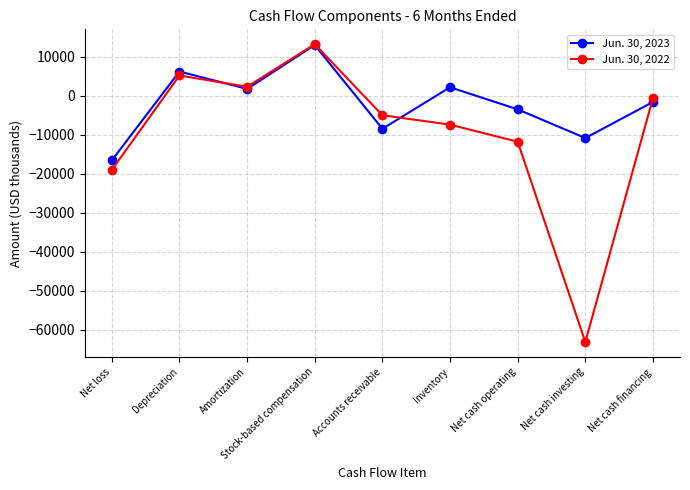

What is the total value across all series at Net cash operating?

-15228